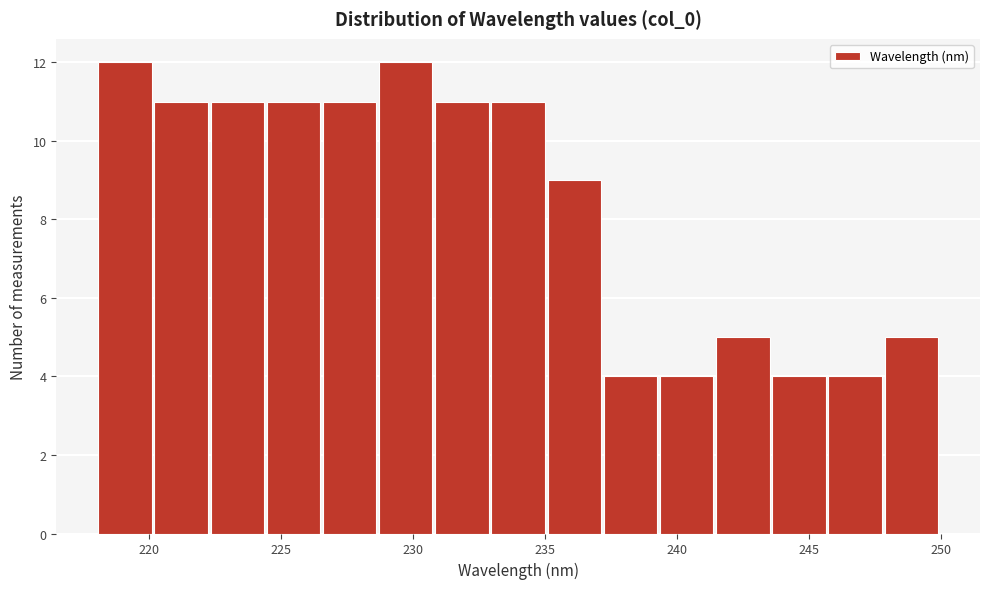

Reading left to right, transcribe this chart: for each bar, give the range it covers on the x-axis and its height. Neither the bar edges nor the heights are printed on the chart, so give them approximately, as read against the axes.

218.0 to 220.0: 12
220.0 to 222.5: 11
222.5 to 224.5: 11
224.5 to 226.5: 11
226.5 to 228.5: 11
228.5 to 231.0: 12
231.0 to 233.0: 11
233.0 to 235.0: 11
235.0 to 237.0: 9
237.0 to 239.5: 4
239.5 to 241.5: 4
241.5 to 243.5: 5
243.5 to 245.5: 4
245.5 to 248.0: 4
248.0 to 250.0: 5